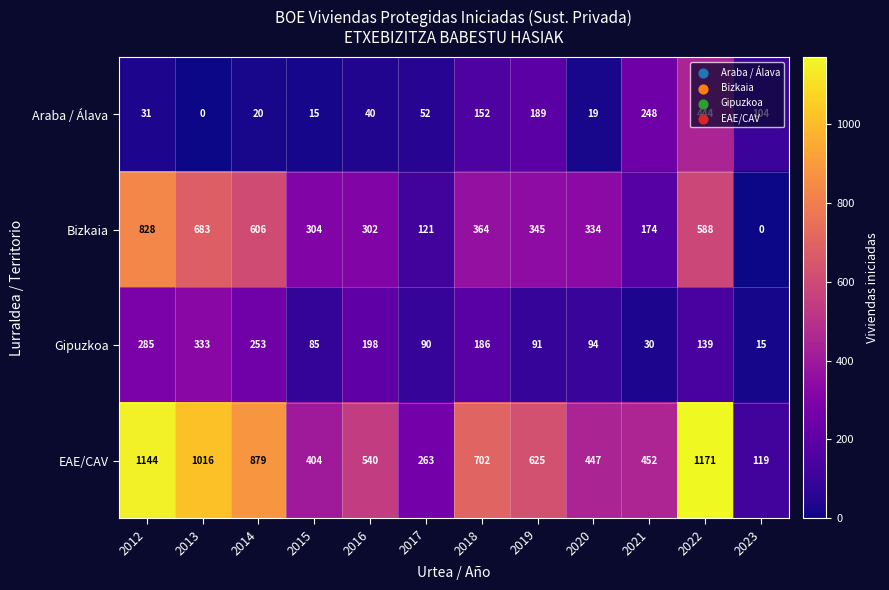

Which label corresponds to the largest value in the chart?

2022